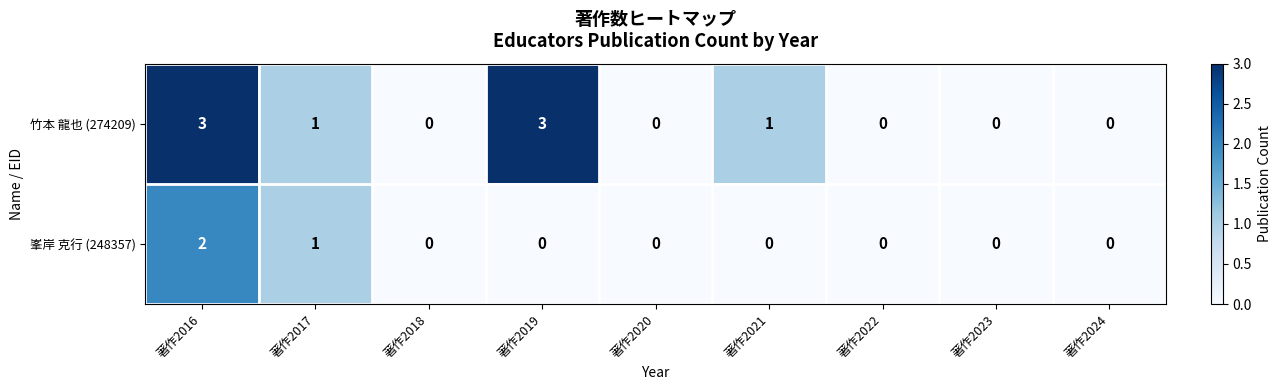

The value of 竹本 龍也 (274209) at 著作2019 is 3. True or false?

True